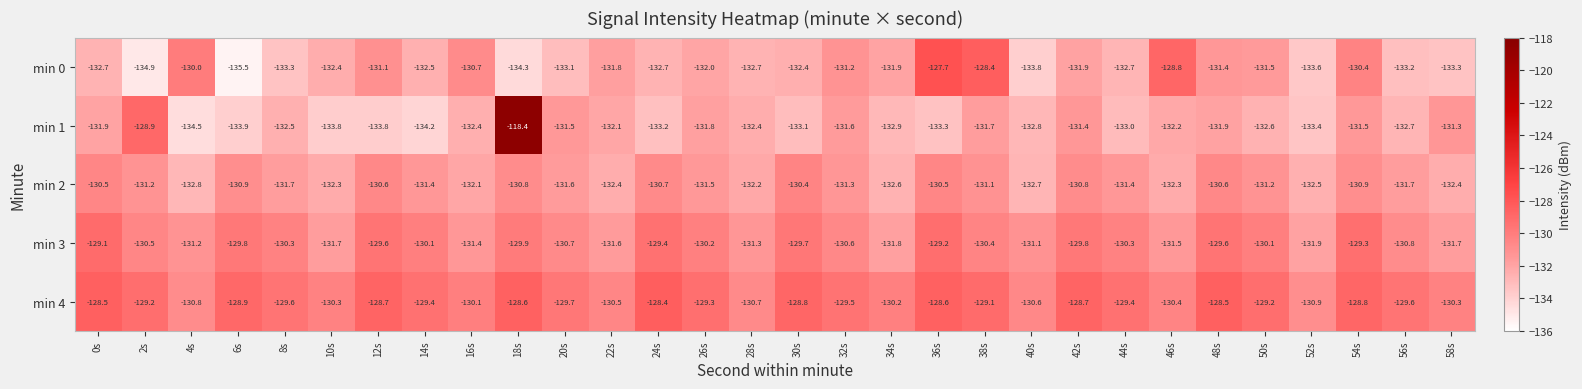

What is the greatest value displayed?

-118.4